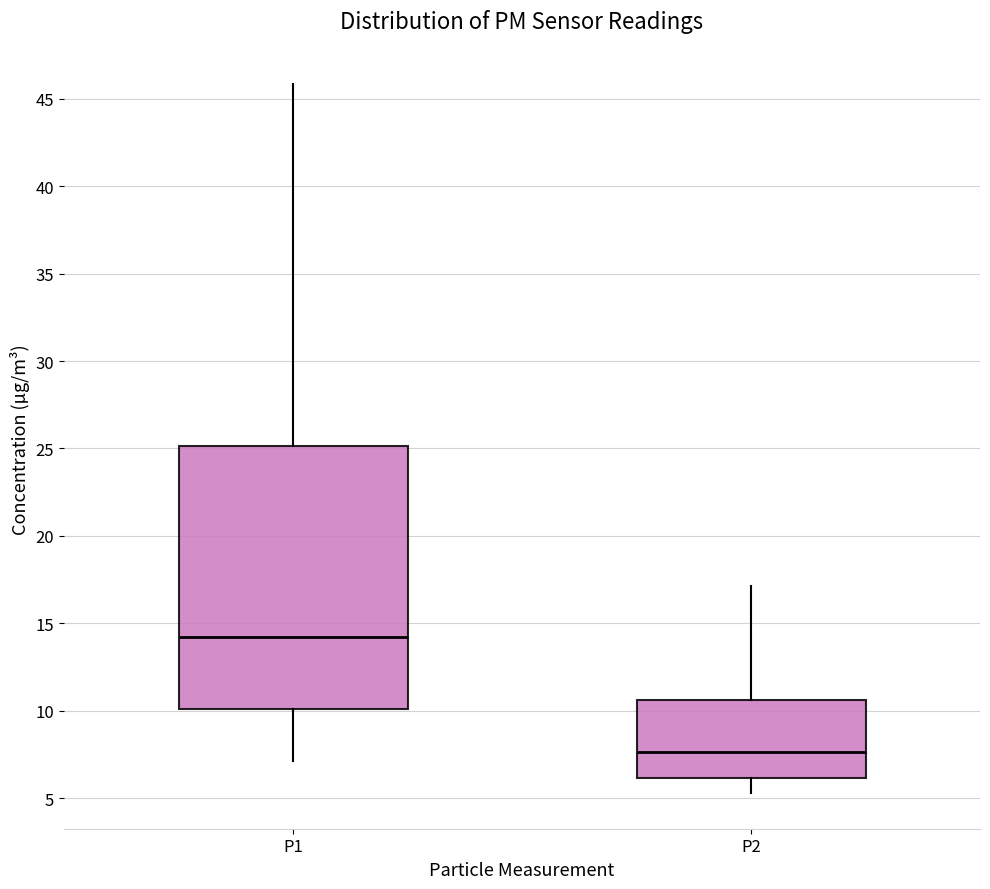

Reading left to right, transcribe this box plot: for each box, give where its median line is, the range the box spans, and where its two whiskers end, as read against the y-axis. The values are not printed on the chart, so give them approximately, as read against the axis.

P1: median 14.0, box 10.0 to 25.0, whiskers 7.0 to 46.0
P2: median 7.5, box 6.0 to 10.5, whiskers 5.5 to 17.0